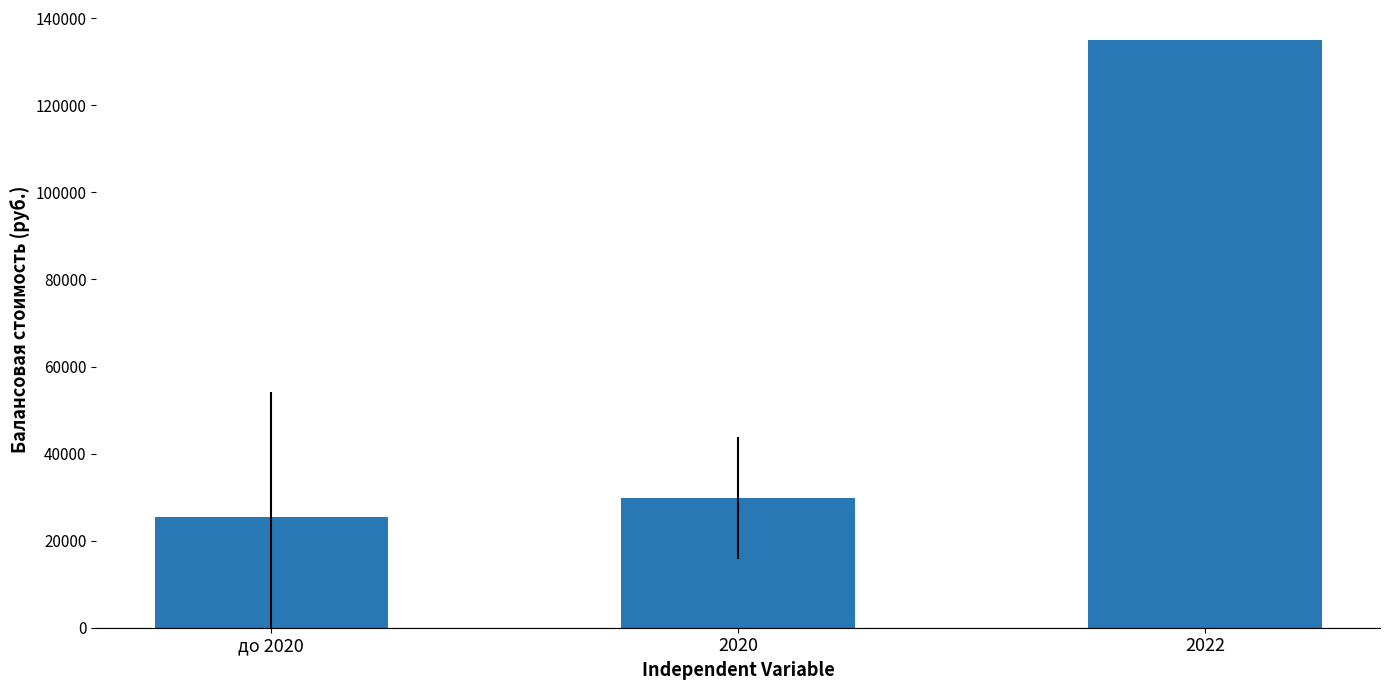

What position from the right is до 2020?

3